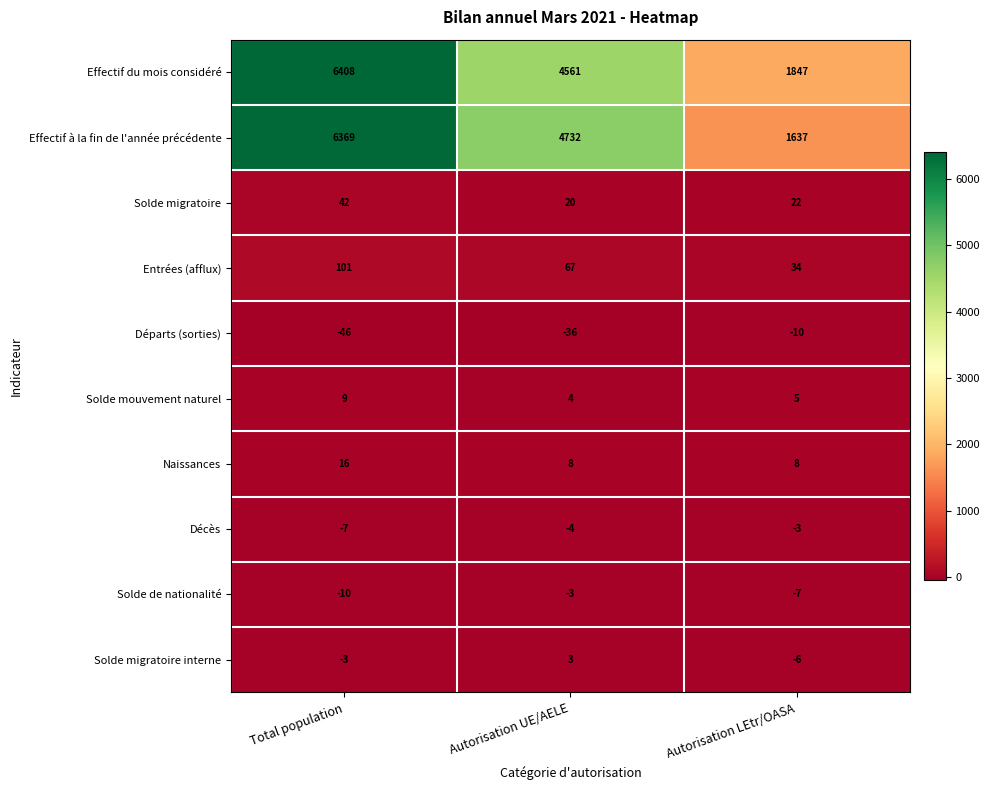

Which series has the largest range (max minus min)?

Effectif à la fin de l'année précédente